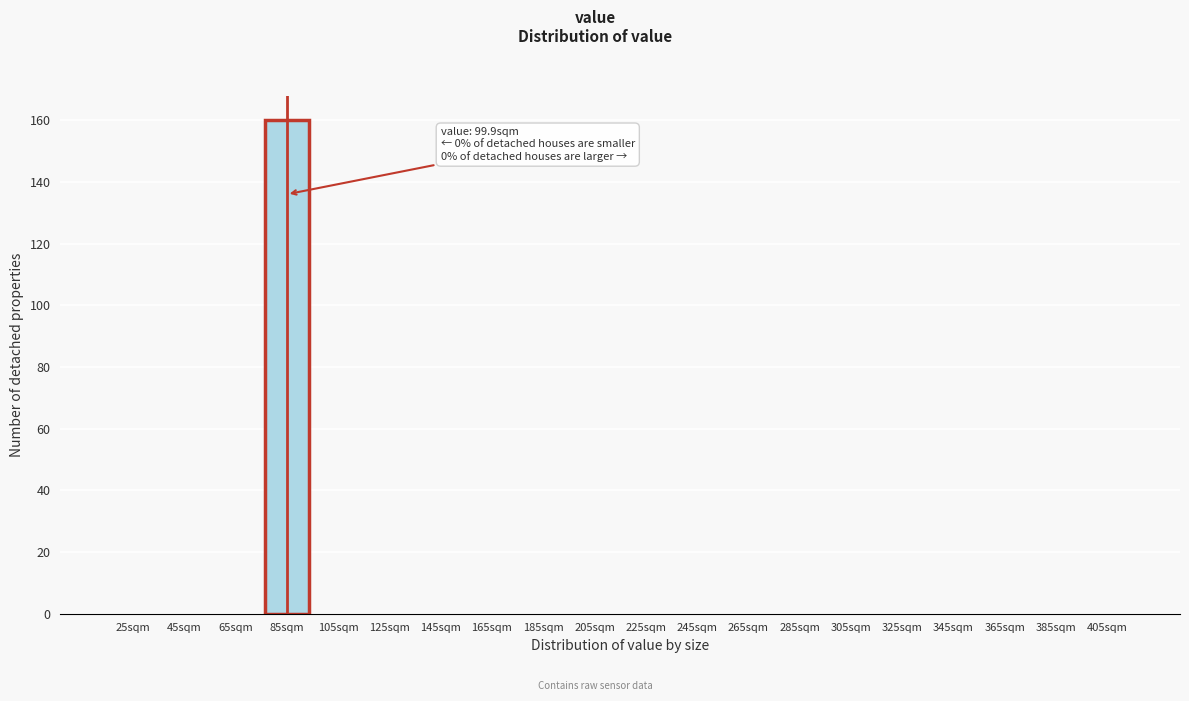

Reading left to right, list all the values displayed in this chart.

25sqm=0	45sqm=0	65sqm=0	85sqm=160	105sqm=0	125sqm=0	145sqm=0	165sqm=0	185sqm=0	205sqm=0	225sqm=0	245sqm=0	265sqm=0	285sqm=0	305sqm=0	325sqm=0	345sqm=0	365sqm=0	385sqm=0	405sqm=0